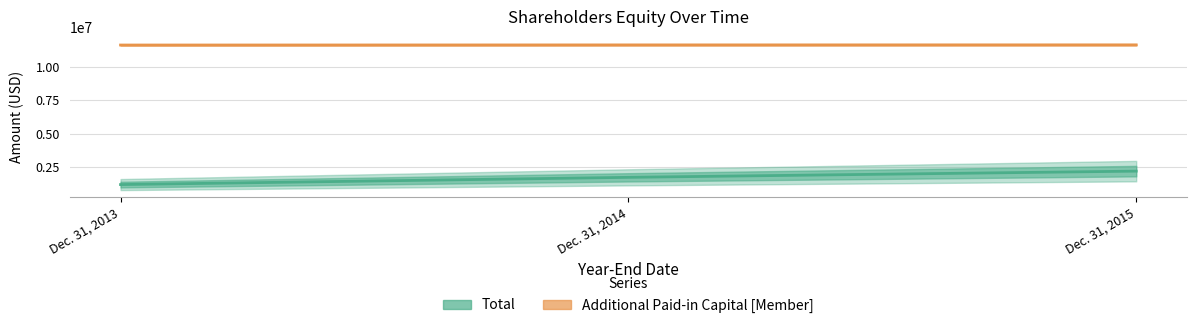

Does the chart have visible grid lines?

Yes